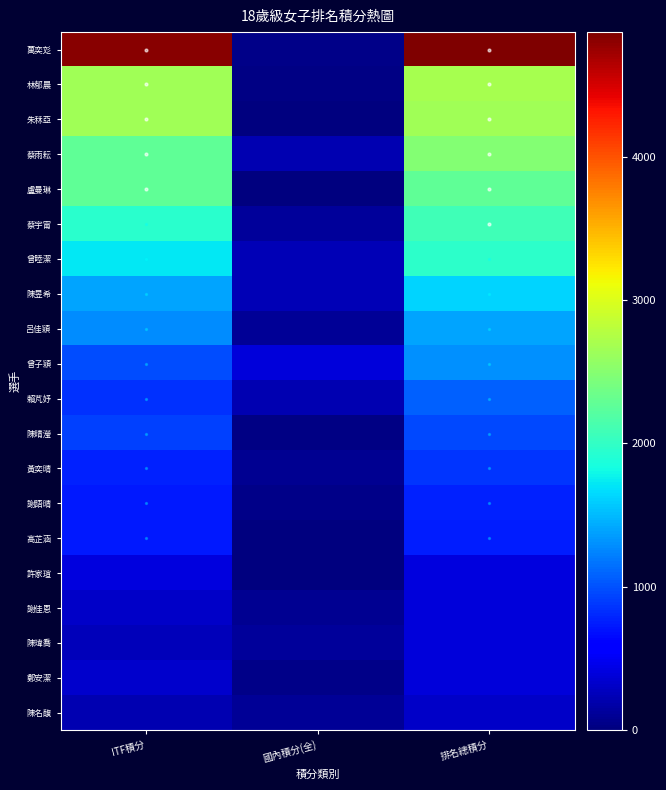

Count the number of data series in this chart.

20